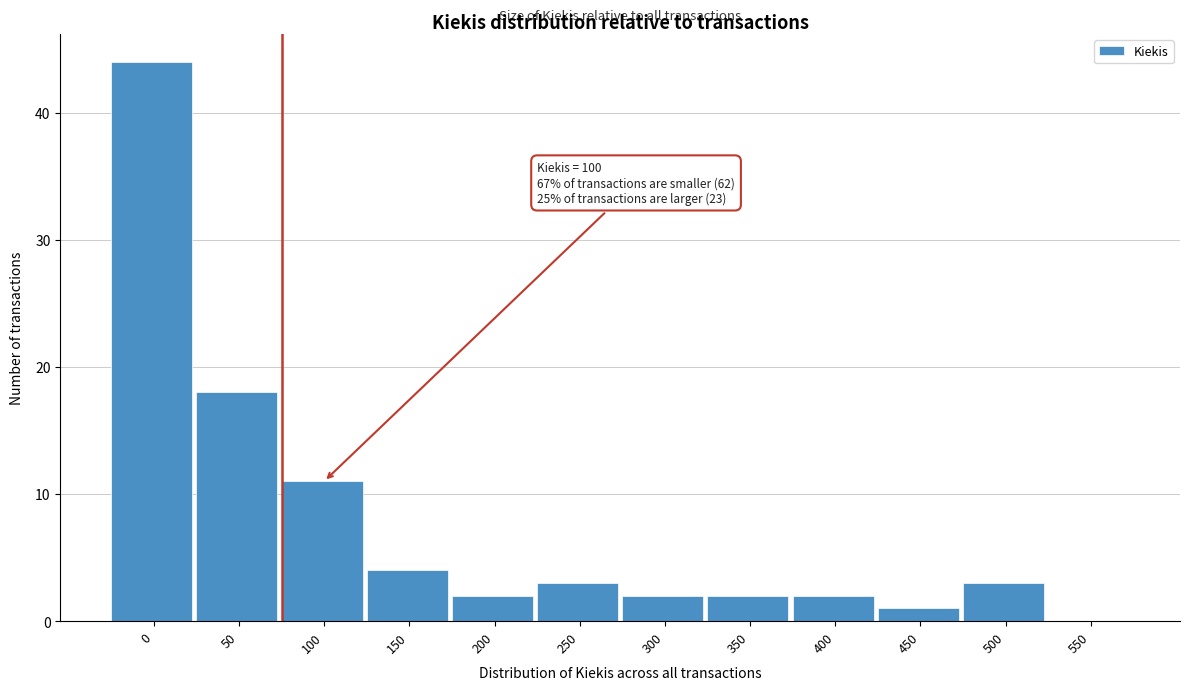

Reading left to right, transcribe all the data shown in this chart.

0=44	50=18	100=11	150=4	200=2	250=3	300=2	350=2	400=2	450=1	500=3	550=0